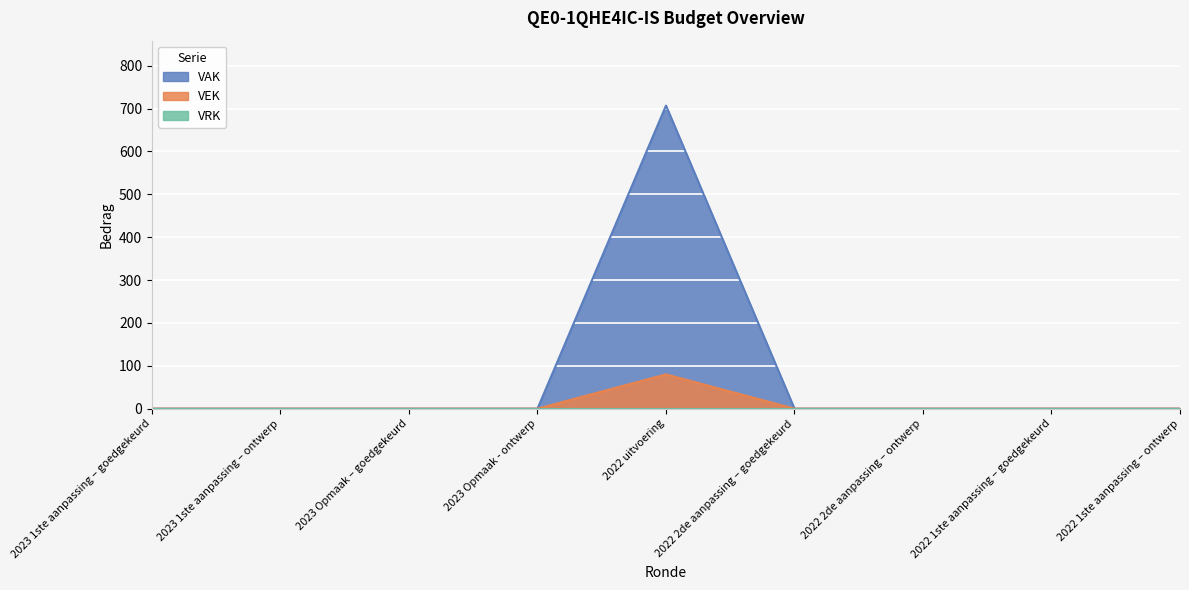

Where is VAK nearest to the value 353?

2023 1ste aanpassing – goedgekeurd